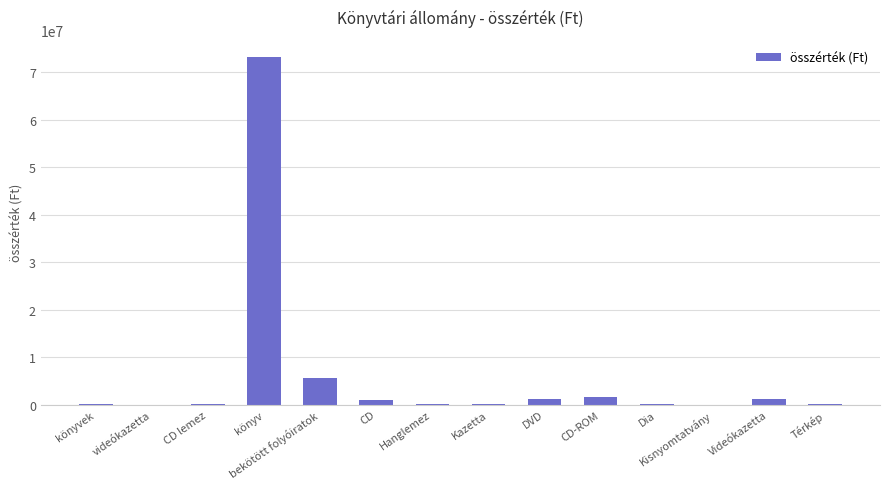

The chart shows a value of 25000 at videókazetta. True or false?

True